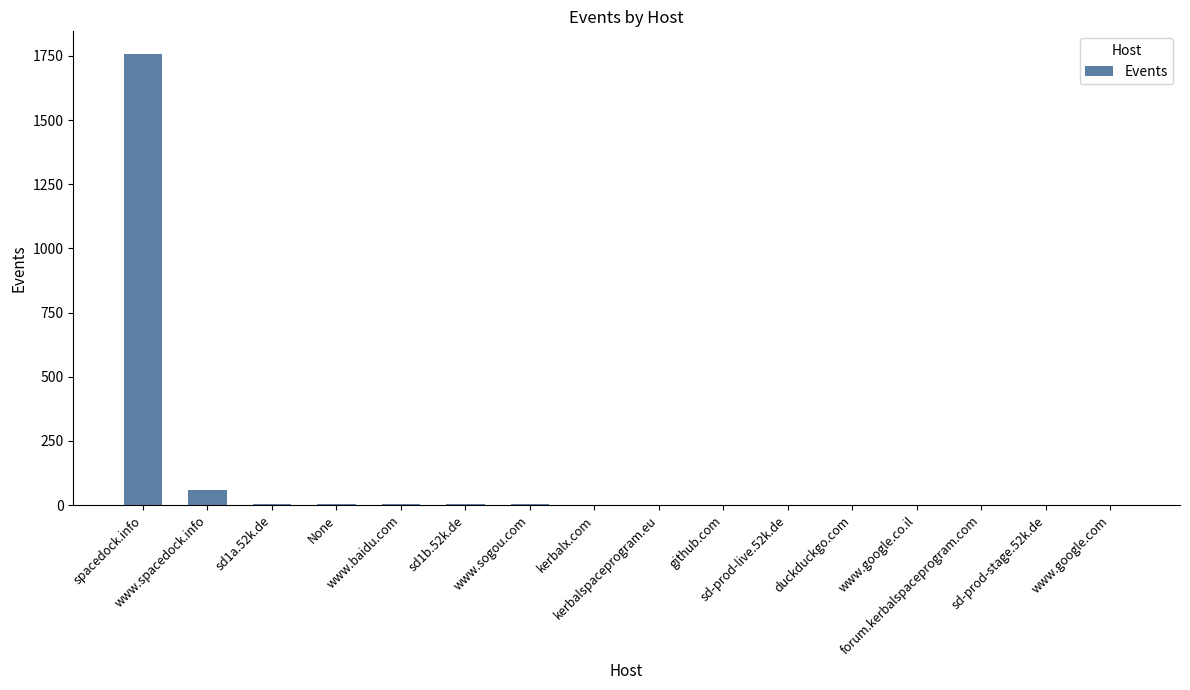

Count the number of categories in the chart.

16